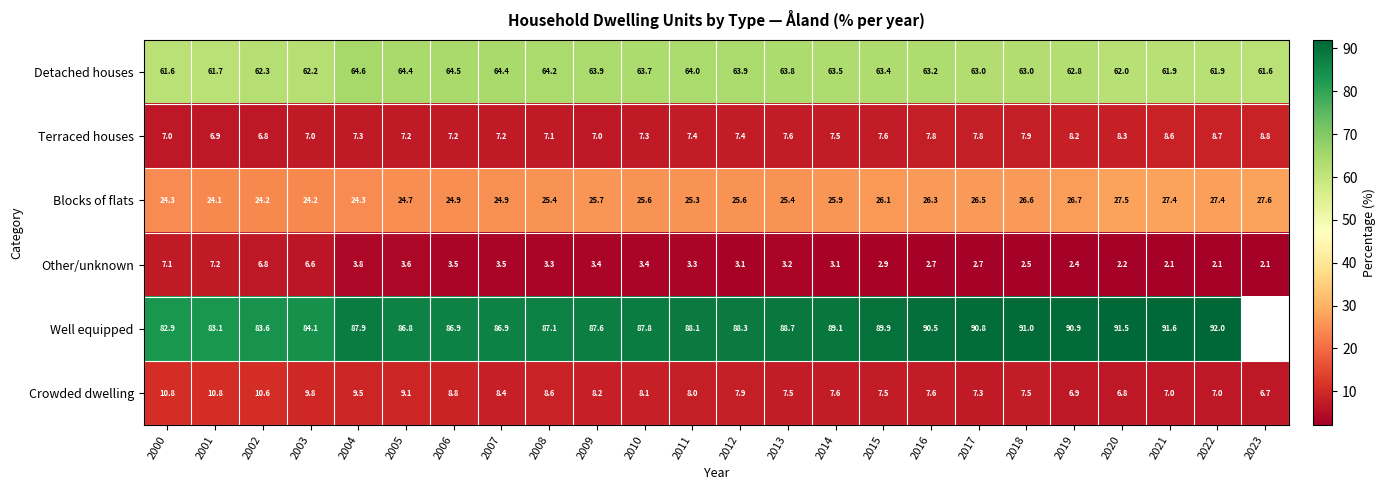

Which has a higher value, 2014 or 2020?

2014